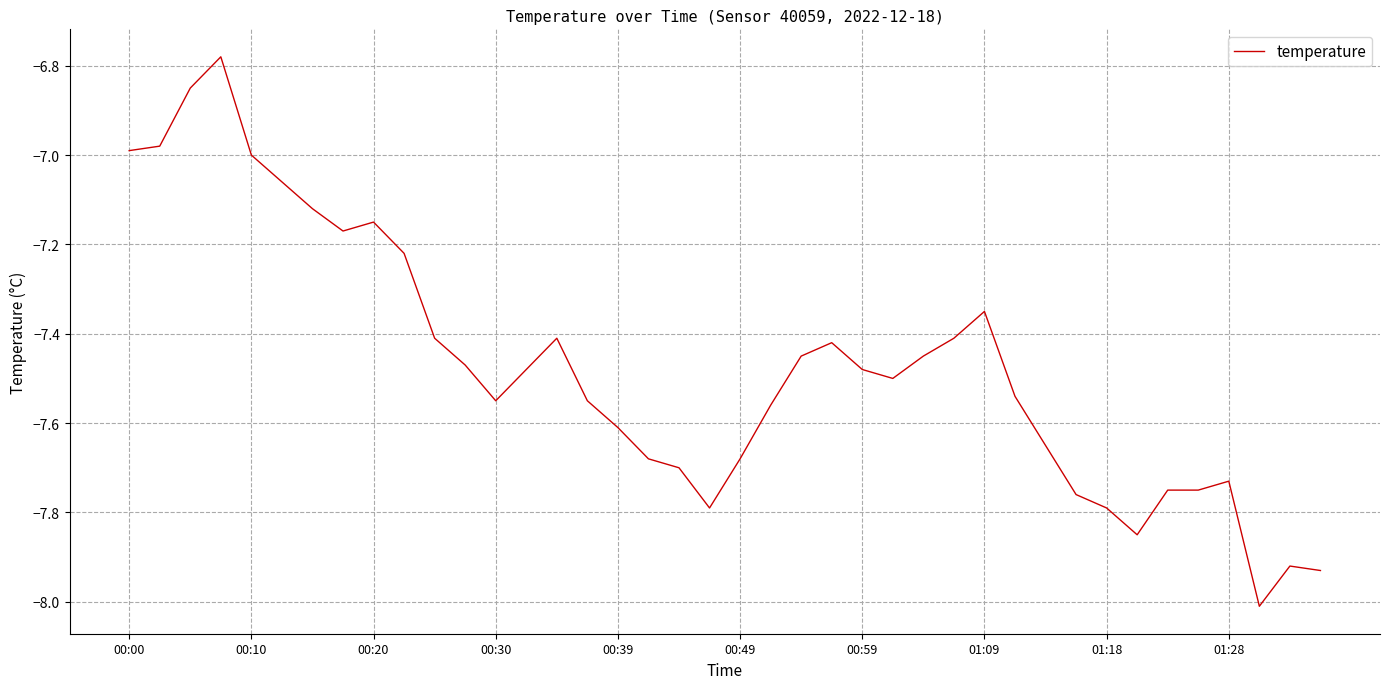

What is the minimum value shown in the chart?

-8.0